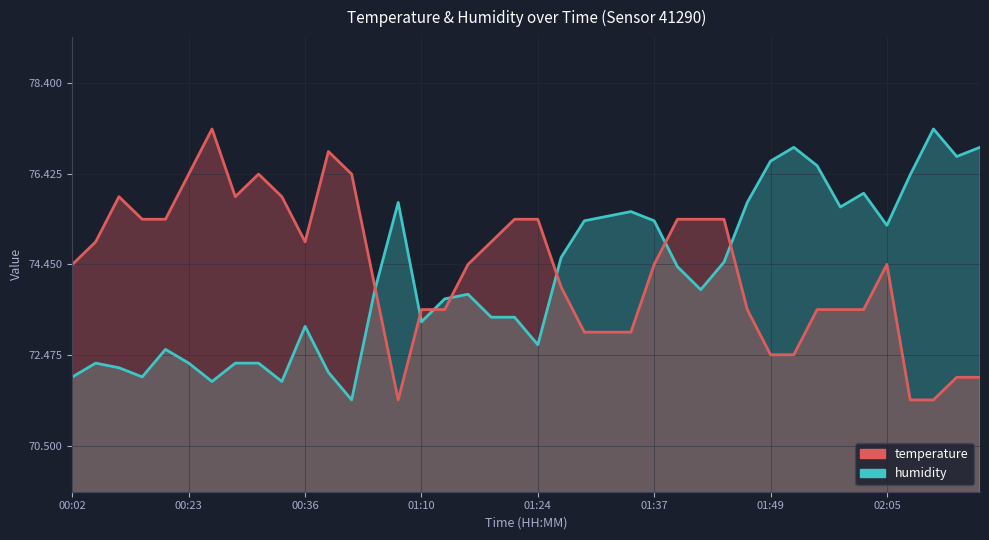

Rank the series by their maximum value, from highest to lowest.

temperature, humidity